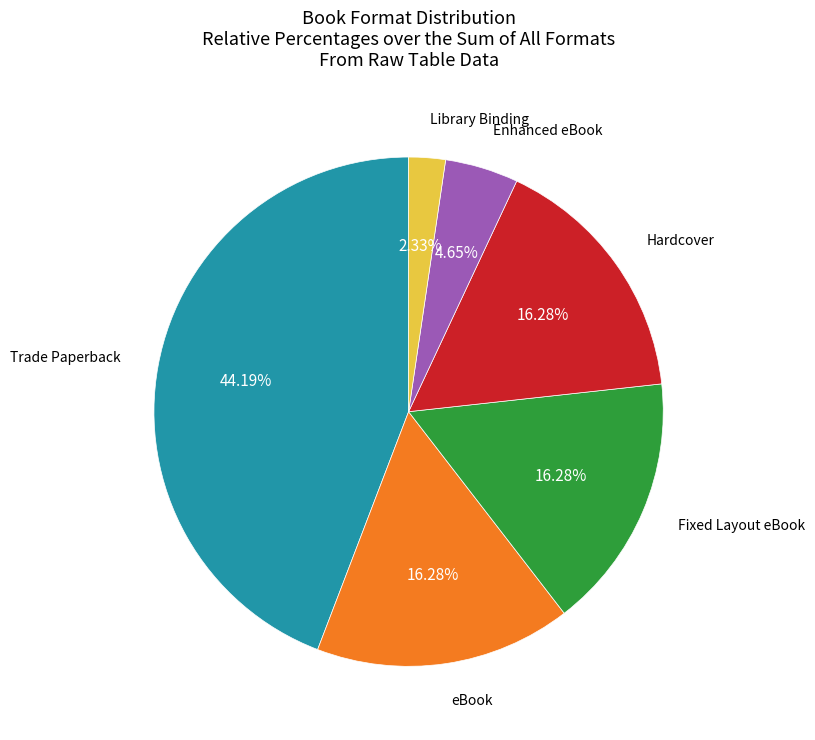

Is there a majority slice in this chart?

No